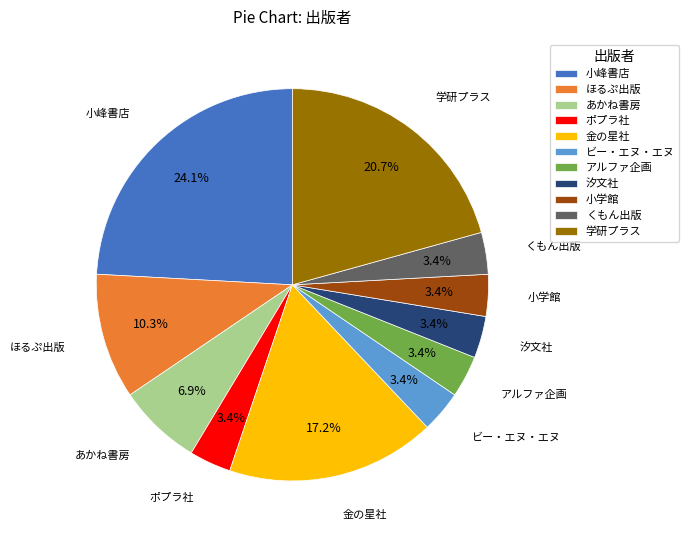

To the nearest percent, what portion does アルファ企画 represent?

3%